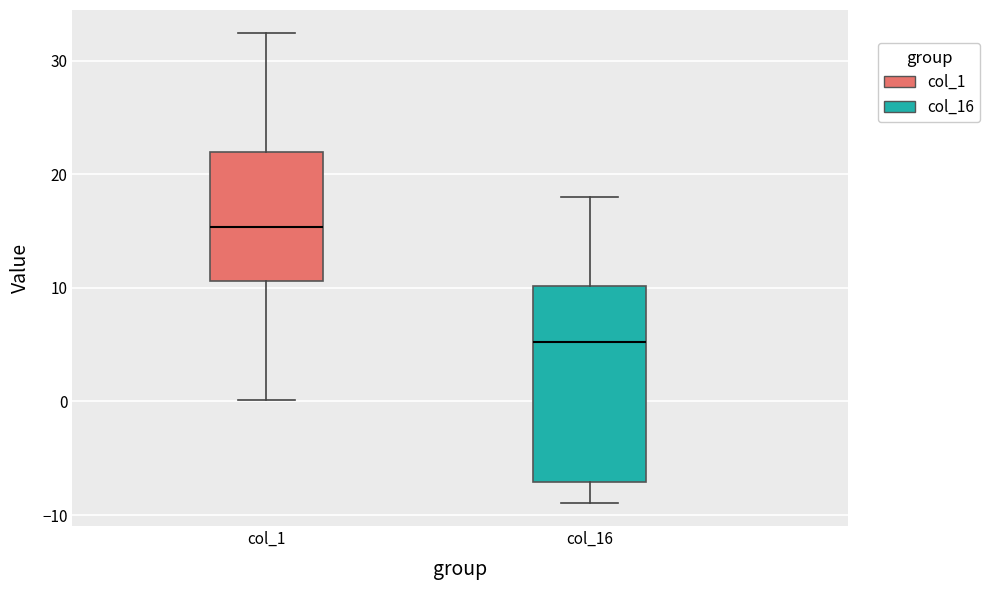

Reading left to right, read every box against the y-axis: the position of its median line, the range the box covers, and the ends of its whiskers. The values are not printed on the chart, so give them approximately, as read against the axis.

col_1: median 15, box 11 to 22, whiskers 0 to 32
col_16: median 5, box -7 to 10, whiskers -9 to 18